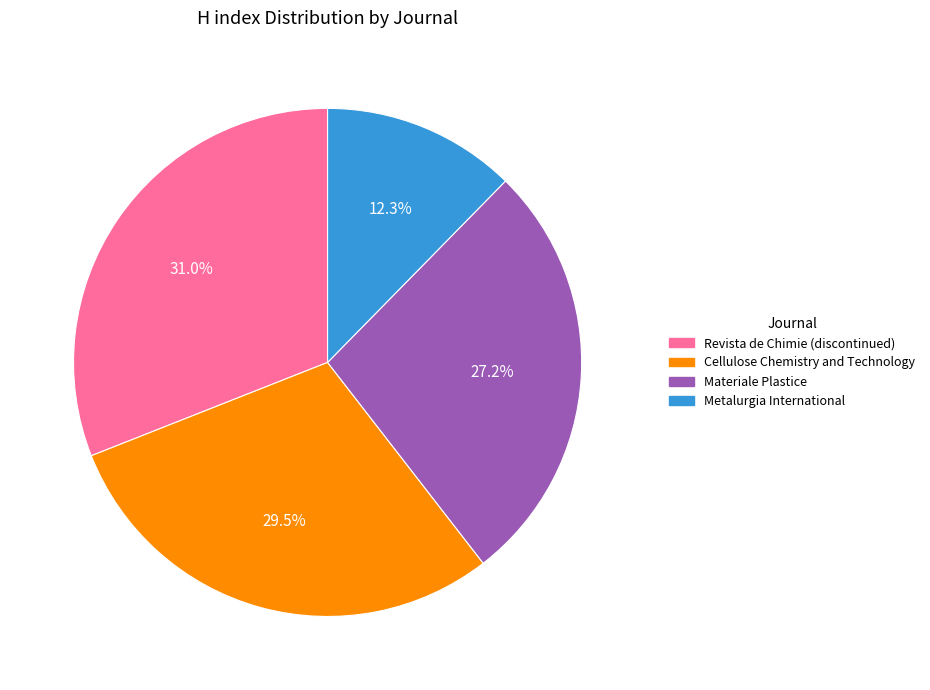

To the nearest percent, what is the combined percentage of Revista de Chimie (discontinued) and Materiale Plastice?

58%